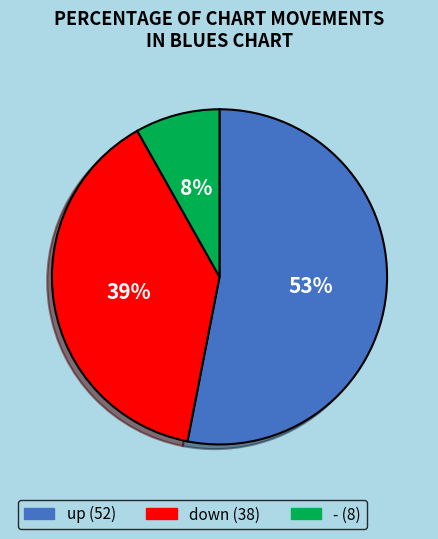

What is the smallest slice in the pie chart?

-